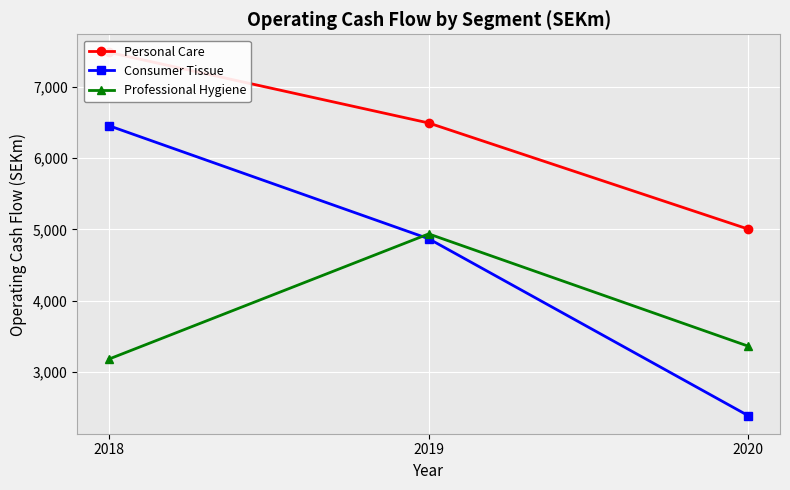

Which category has the lowest value in the Consumer Tissue series?

2020